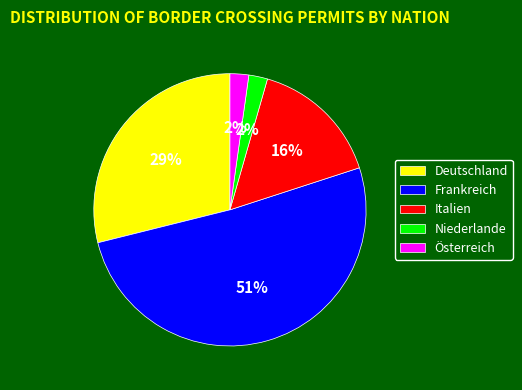

Is the sum of Deutschland and Niederlande greater than half?

No